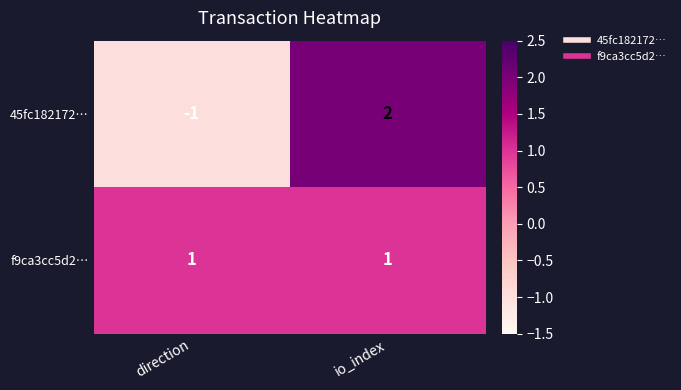

At io_index, list the series in order from smallest to largest.

f9ca3cc5d2…, 45fc182172…